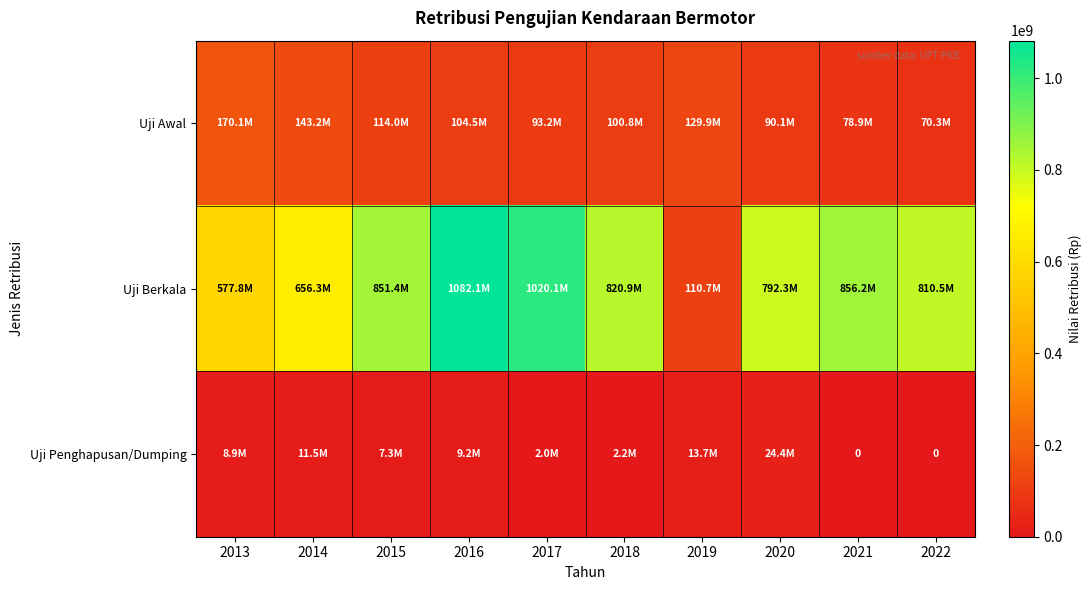

At which category is the sum across all series the highest?

2016